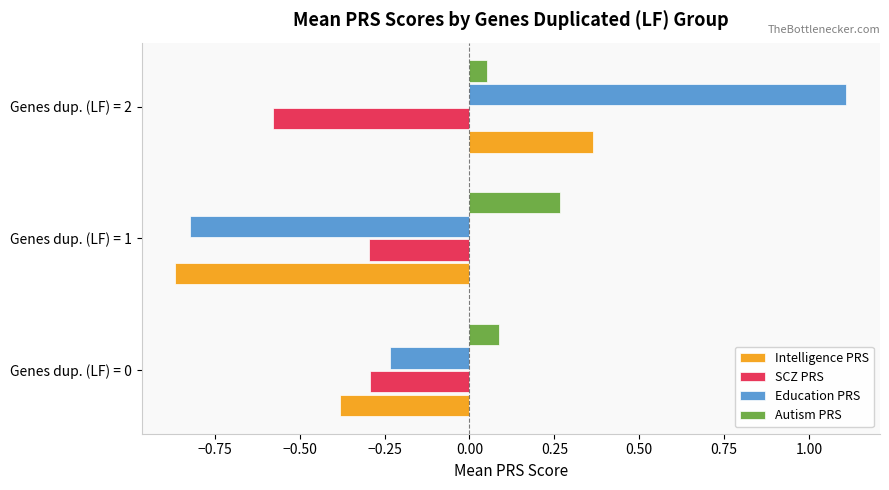

List the series in order of their overall mean, highest first.

Autism PRS, Education PRS, Intelligence PRS, SCZ PRS